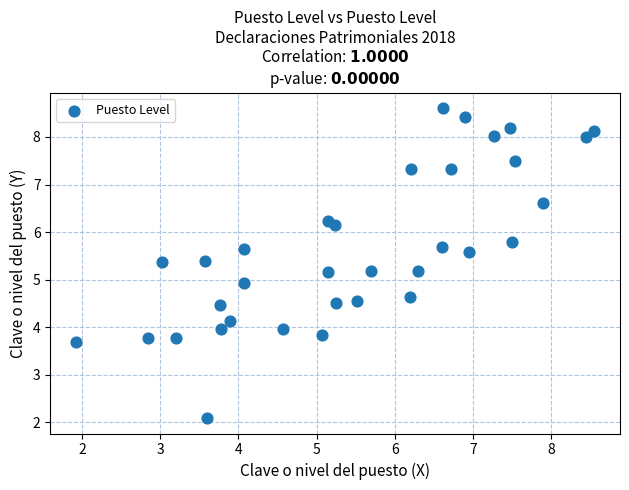

What Y value in the scatter plot is closest to 5?

4.9